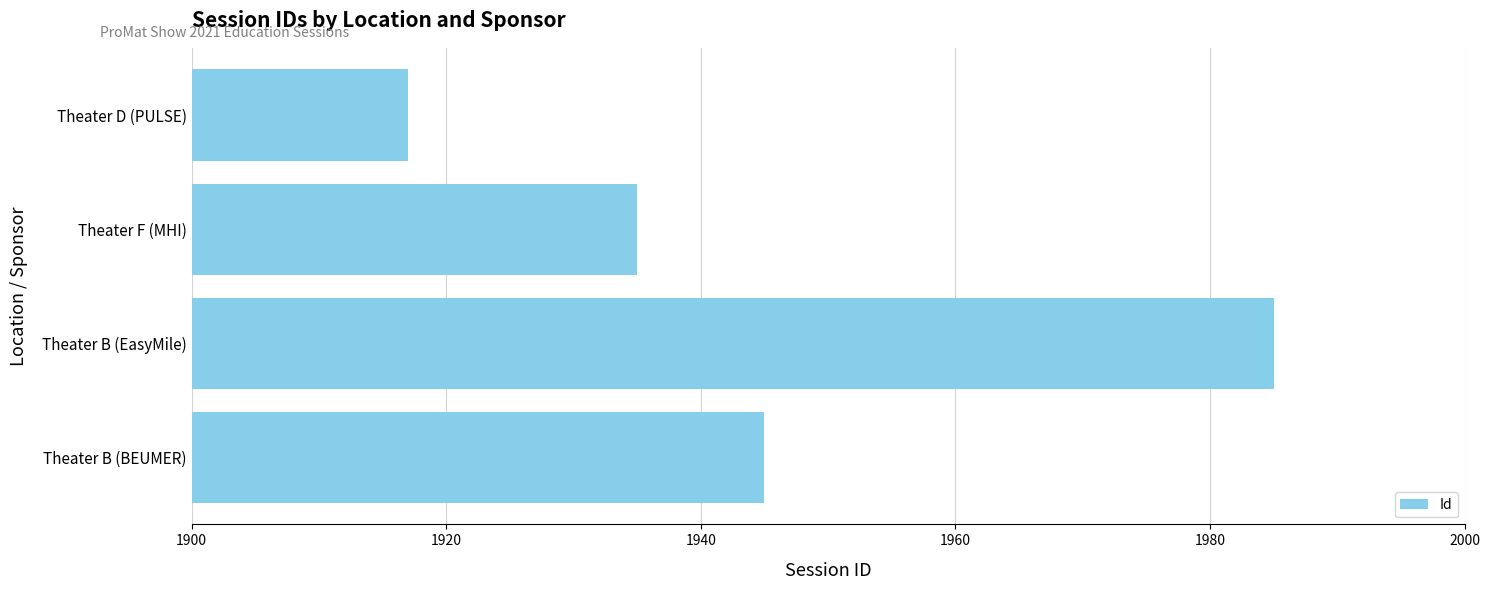

What is the sum of all values?

7782